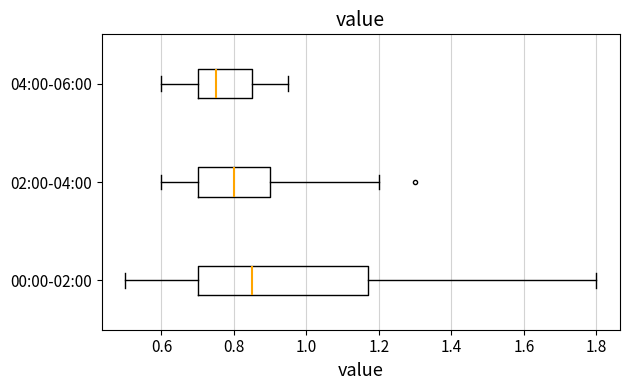

Which box has the furthest to the left median line?

04:00-06:00